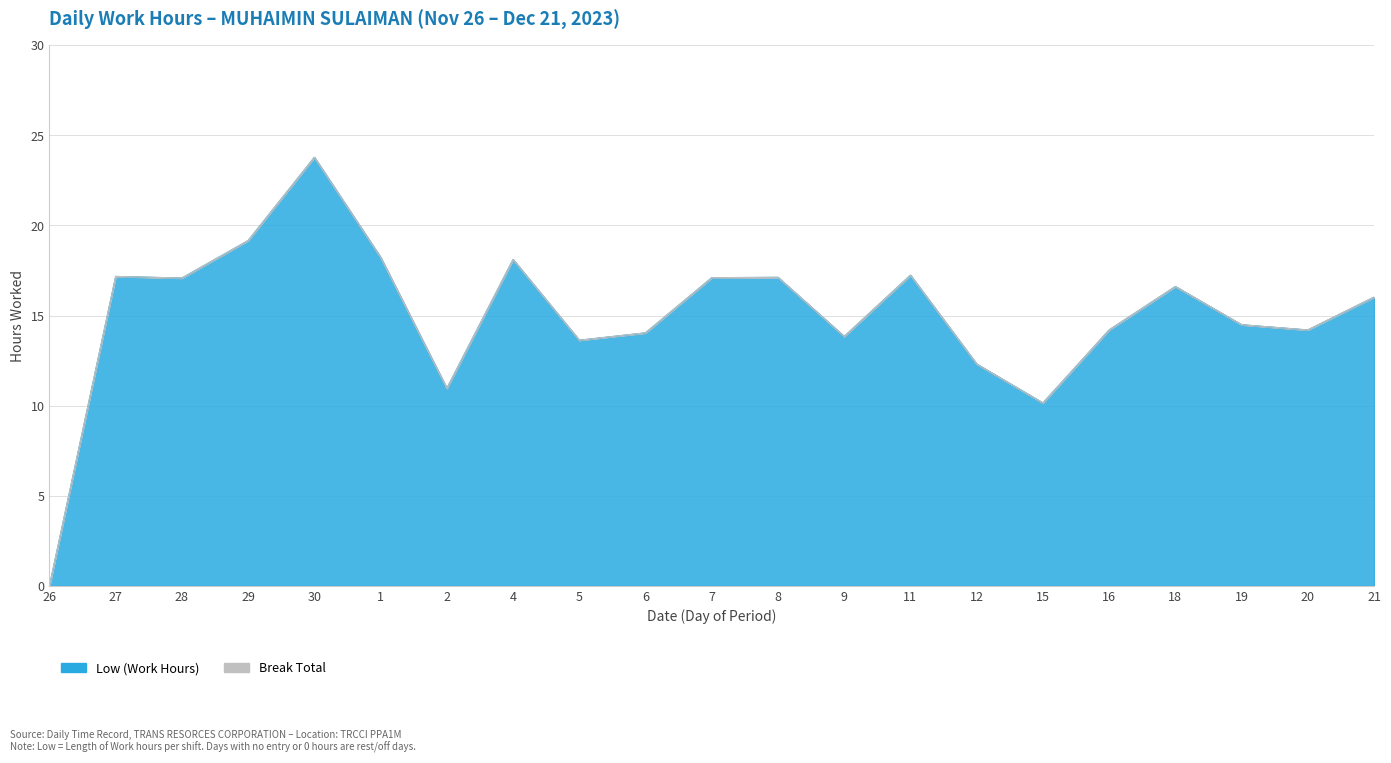

What is the sum of all values?

315.4